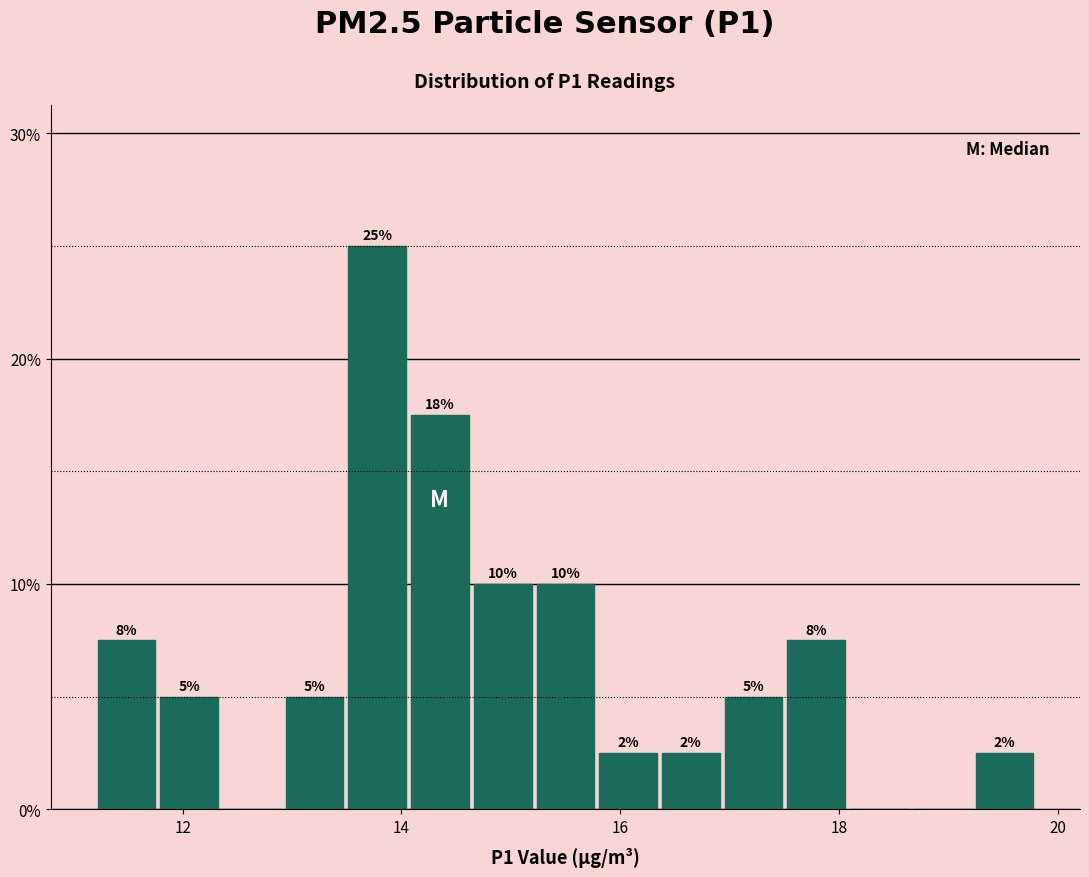

Around what value on the x-axis is the tallest bar? Give the approximate position of its centre, as read against the axis.

13.8